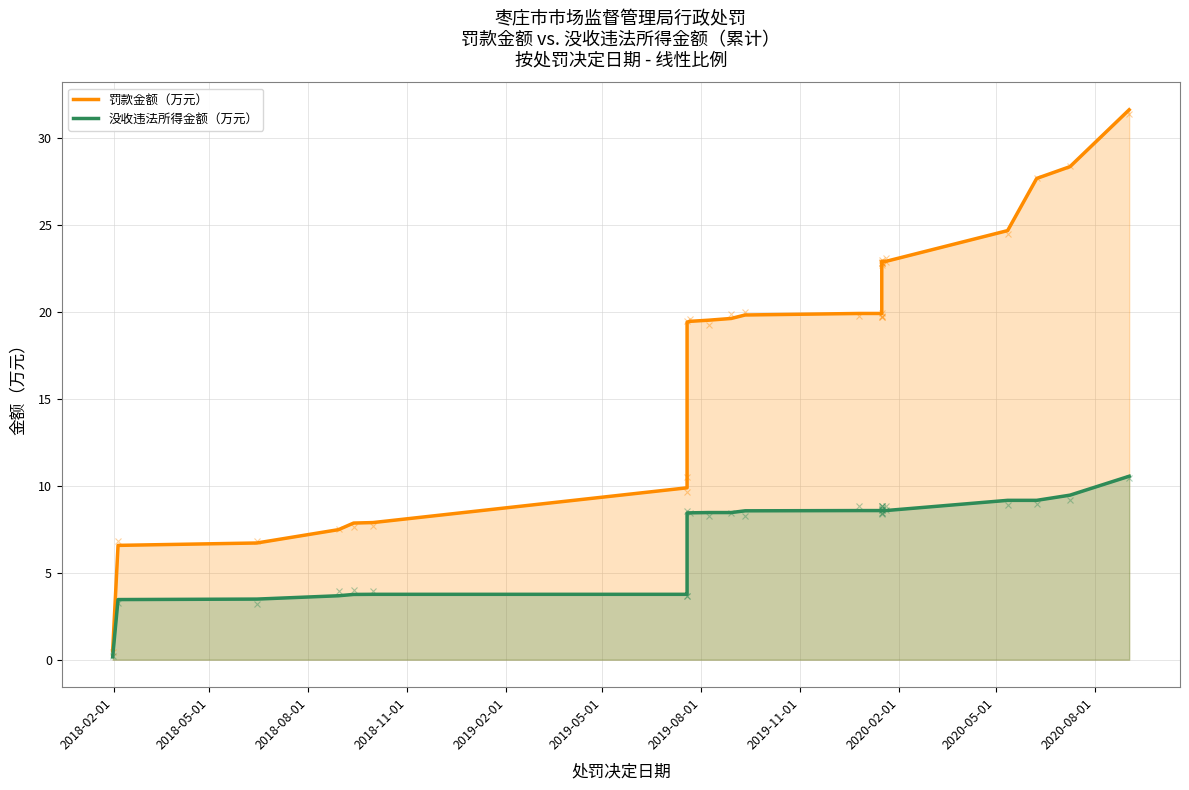

What is the value of the 罚款金额（万元） point at the 5th from the left?

7.9